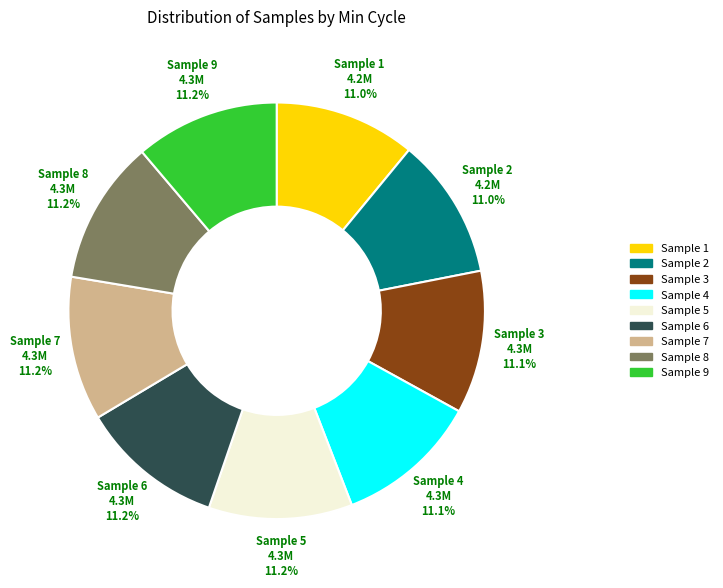

Is there any slice that represents more than half of the pie?

No